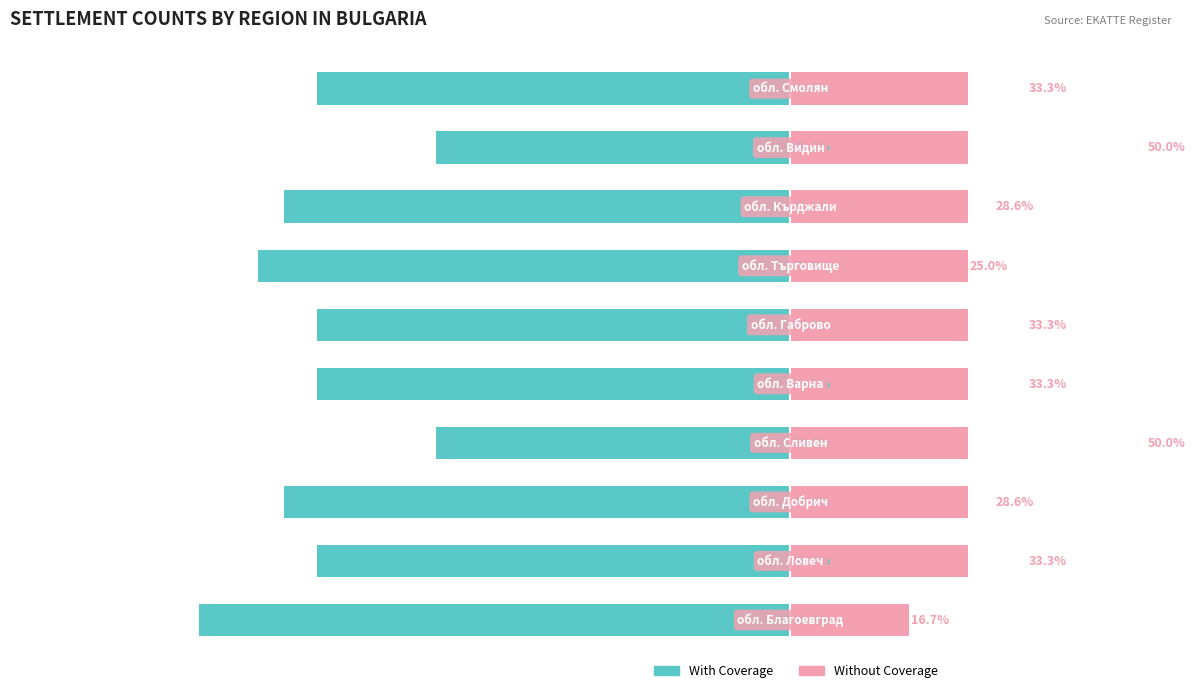

Reading left to right, list all the values displayed in this chart.

With Coverage: -83.3	-66.7	-71.4	-50.0	-66.7	-66.7	-75.0	-71.4	-50.0	-66.7
Without Coverage: 16.7	33.3	28.6	50.0	33.3	33.3	25.0	28.6	50.0	33.3